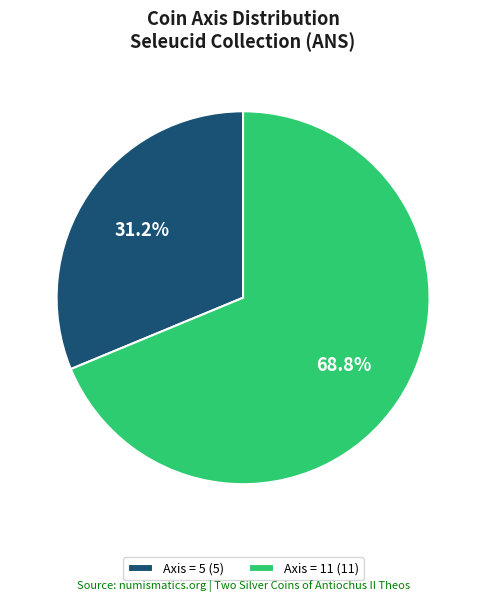

What is the majority slice?

Axis = 11 (11)